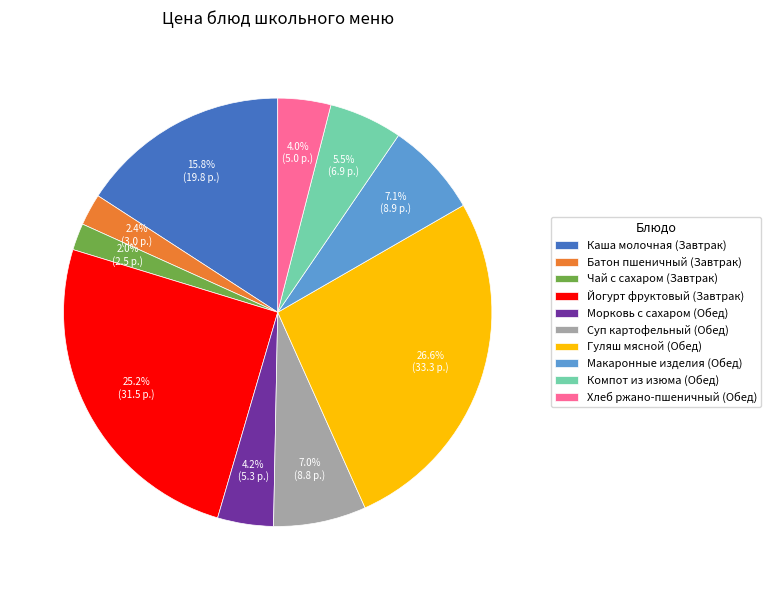

What is the largest slice in the pie chart?

Гуляш мясной (Обед)